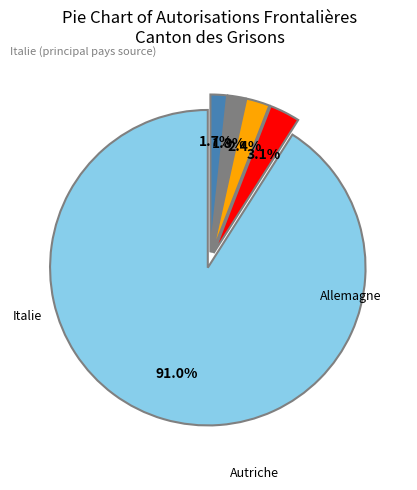

Is there a majority slice in this chart?

Yes